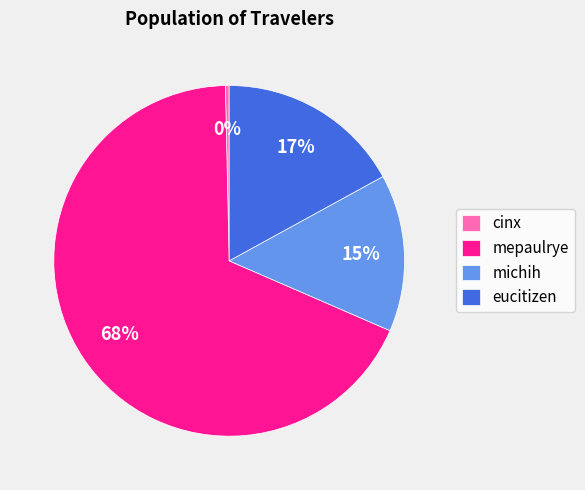

How many segments does this pie chart have?

4